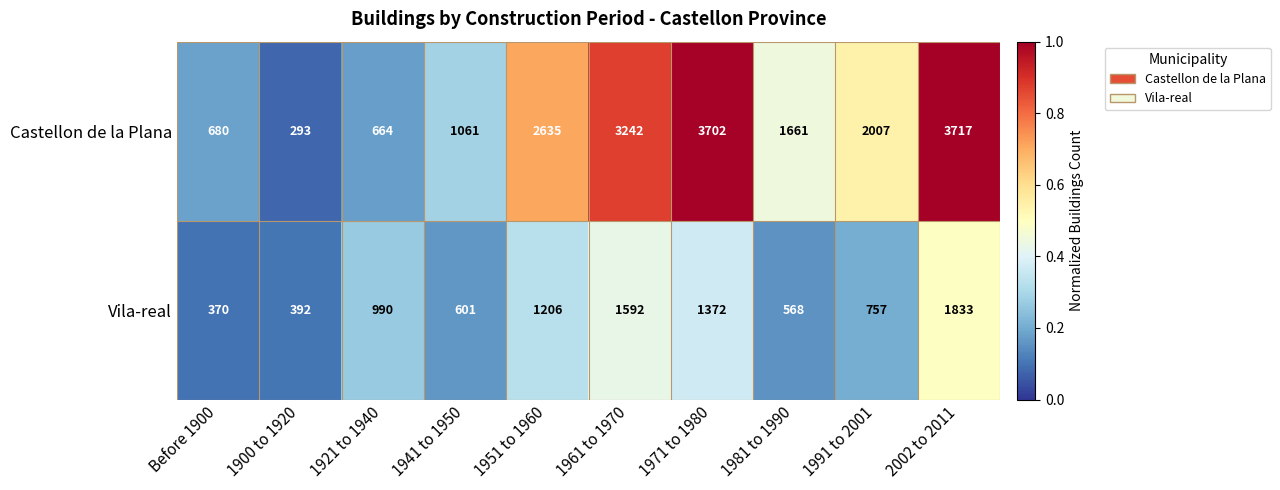

Where is Castellon de la Plana nearest to the value 2005?

1991 to 2001